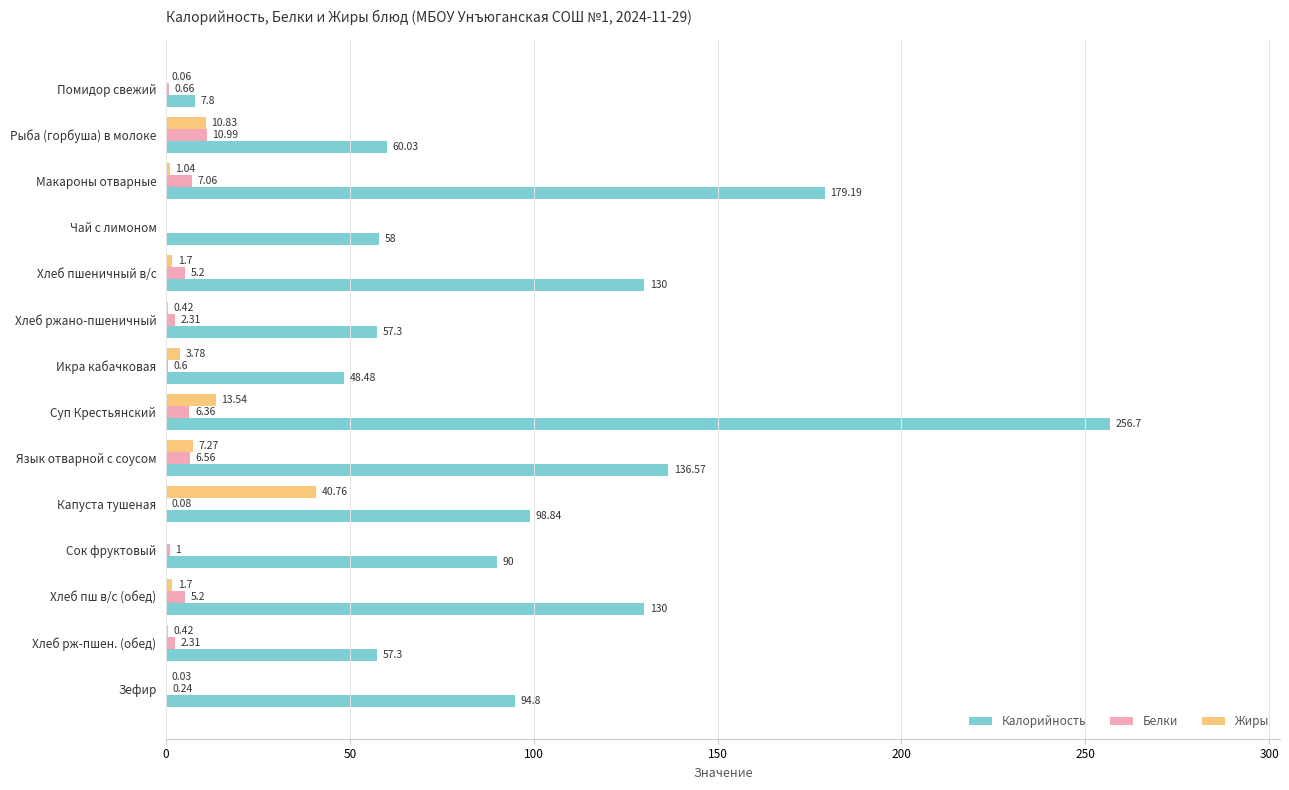

Which series changed the most between Хлеб пш в/с (обед) and Зефир?

Калорийность